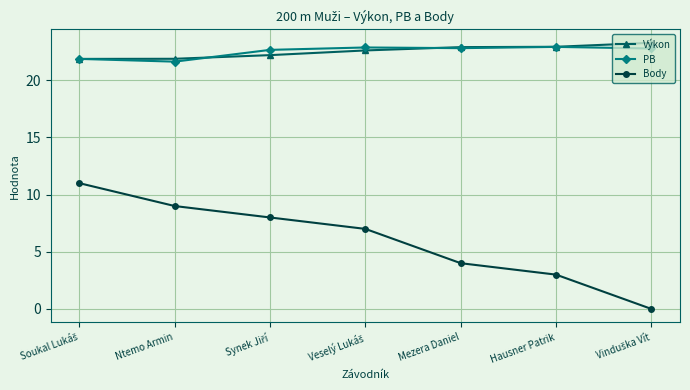

What is the approximate value of PB at Hausner Patrik?

22.9